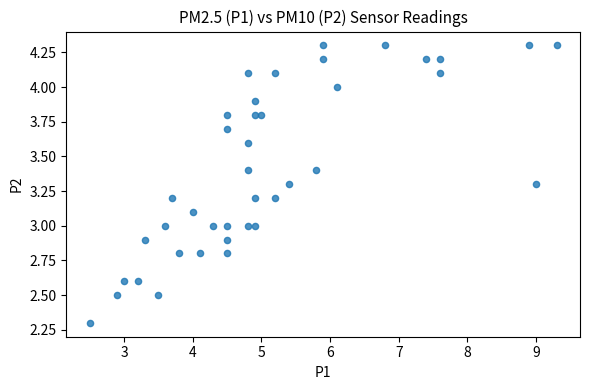

What is the range of Y values (max minus min)?

2.0